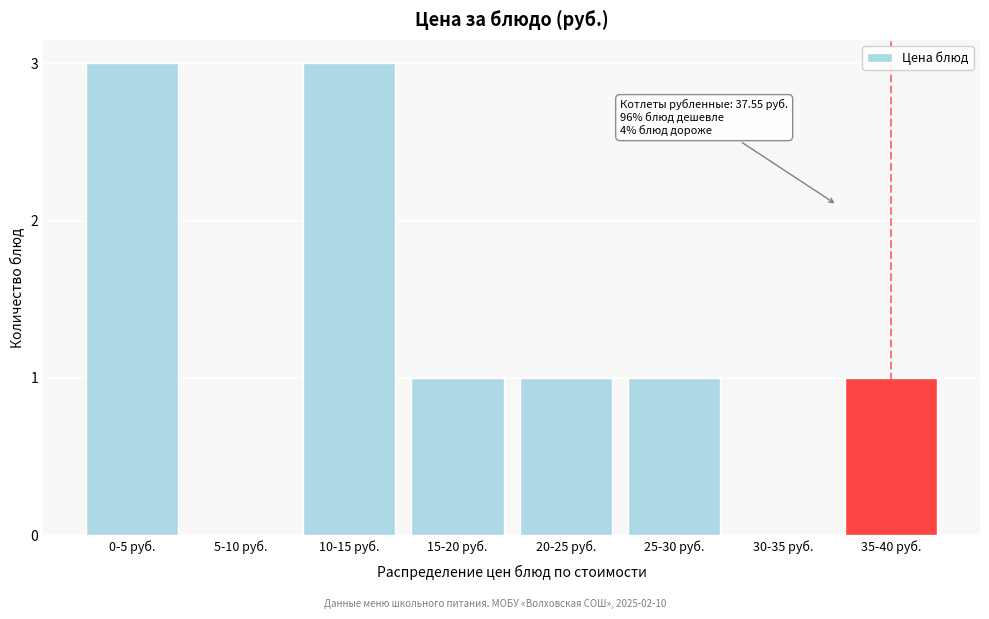

Which has a higher value, 5-10 руб. or 20-25 руб.?

20-25 руб.